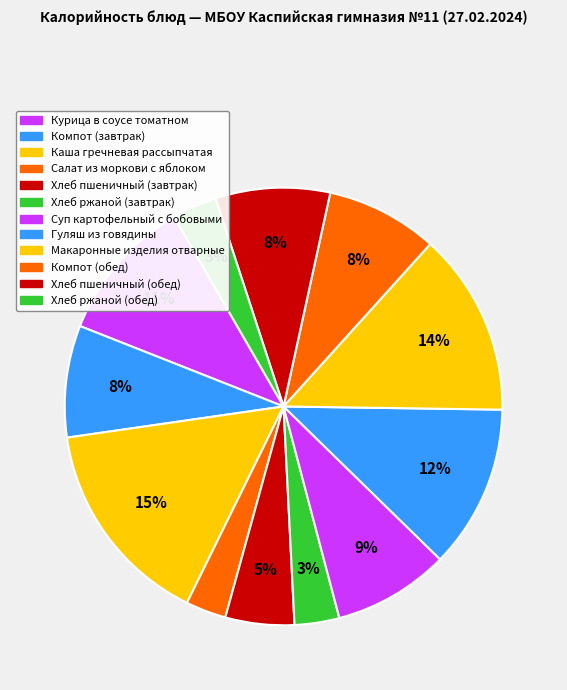

To the nearest percent, what is the combined percentage of Хлеб ржаной (обед) and Гуляш из говядины?

15%